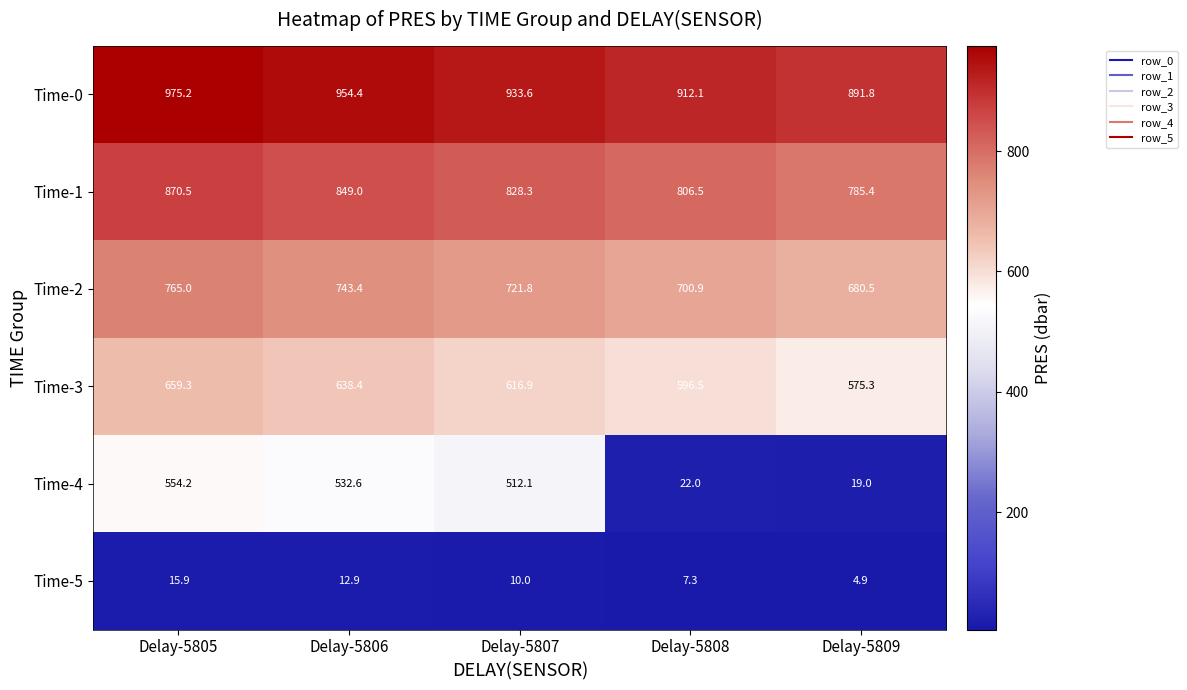

Where does the Time-4 series first go above 512?

Delay-5805